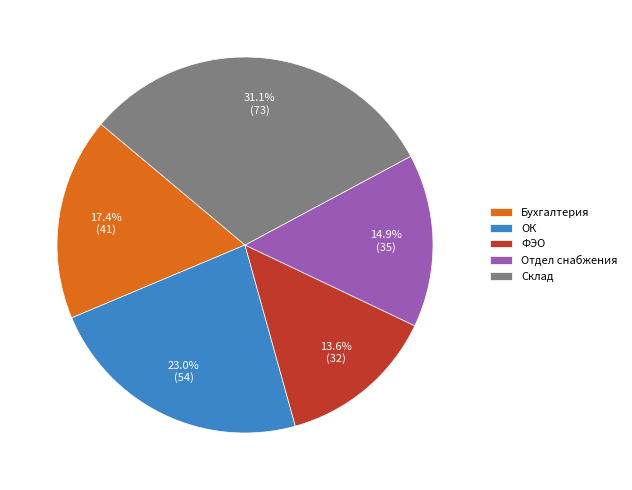

Is there a majority slice in this chart?

No